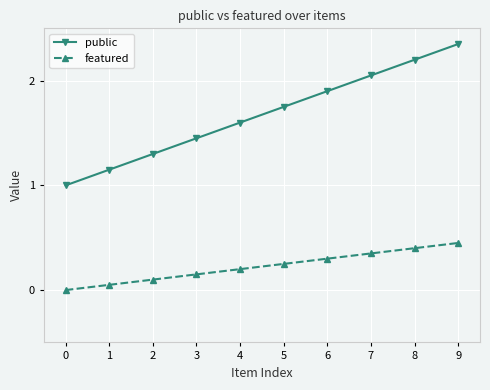

What is the average value of the public series?

1.7